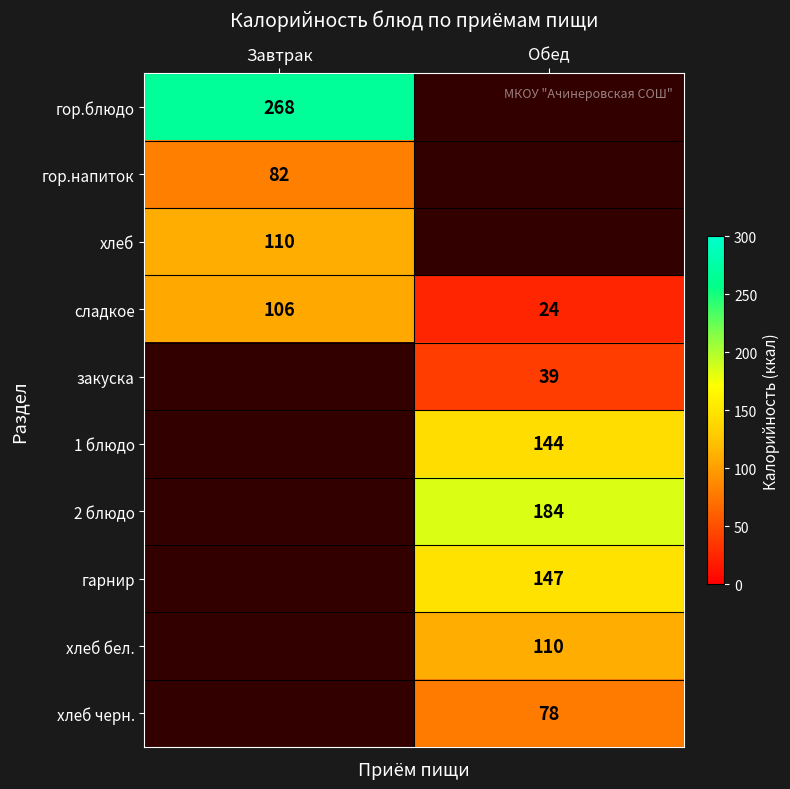

The сладкое series shows 41.0 at Завтрак. True or false?

False